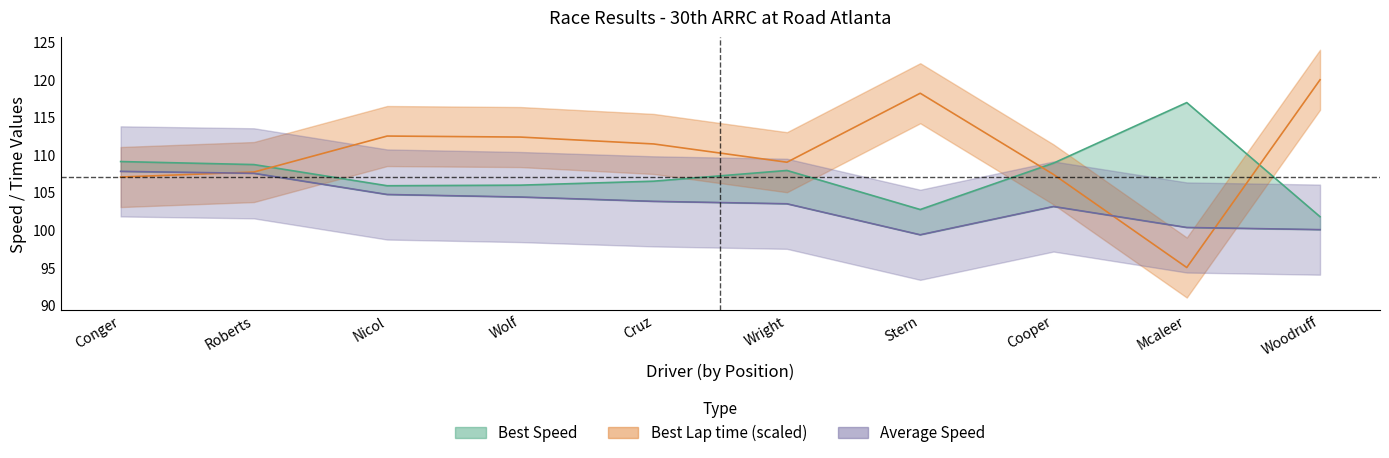

Reading right to left, extract all data points from this chart.

Best Lap time: 120.0	95.0	107.4	118.2	109.0	111.5	112.4	112.5	107.7	107.1
Best Speed: 101.8	117.0	108.9	102.7	107.9	106.5	106.0	105.9	108.7	109.1
Average Speed: 100.0	100.3	103.1	99.4	103.5	103.8	104.4	104.7	107.5	107.8